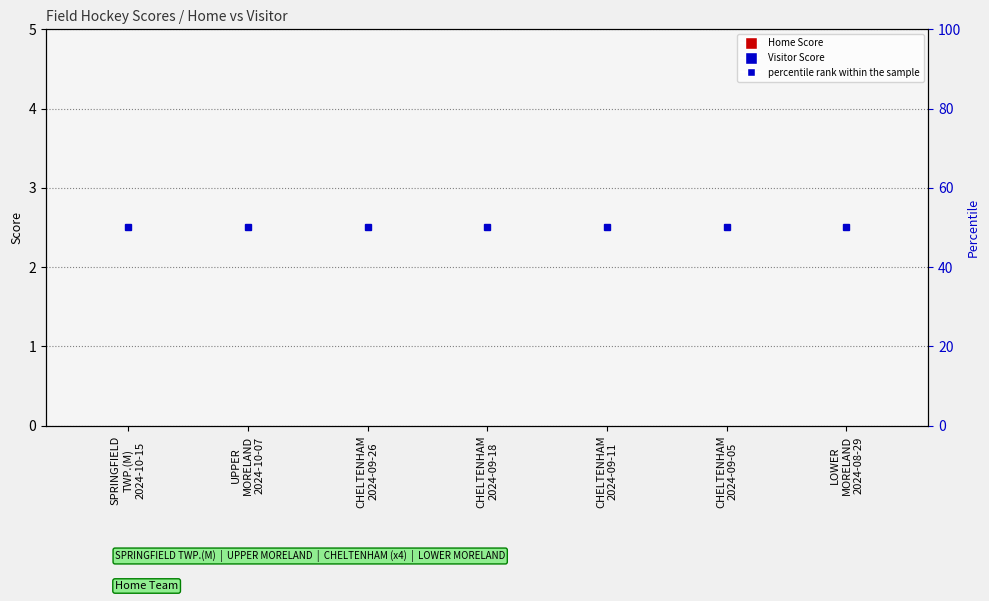

What is the label of the 3rd bar from the right?

CHELTENHAM
2024-09-11